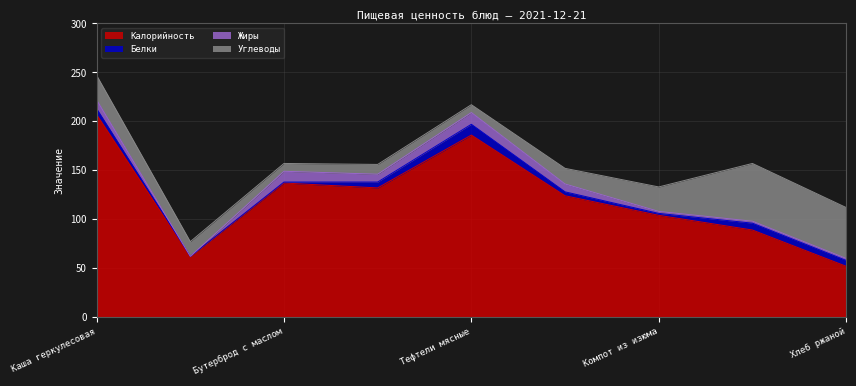

Rank the series at Компот из изюма from lowest to highest value.

Белки, Жиры, Углеводы, Калорийность